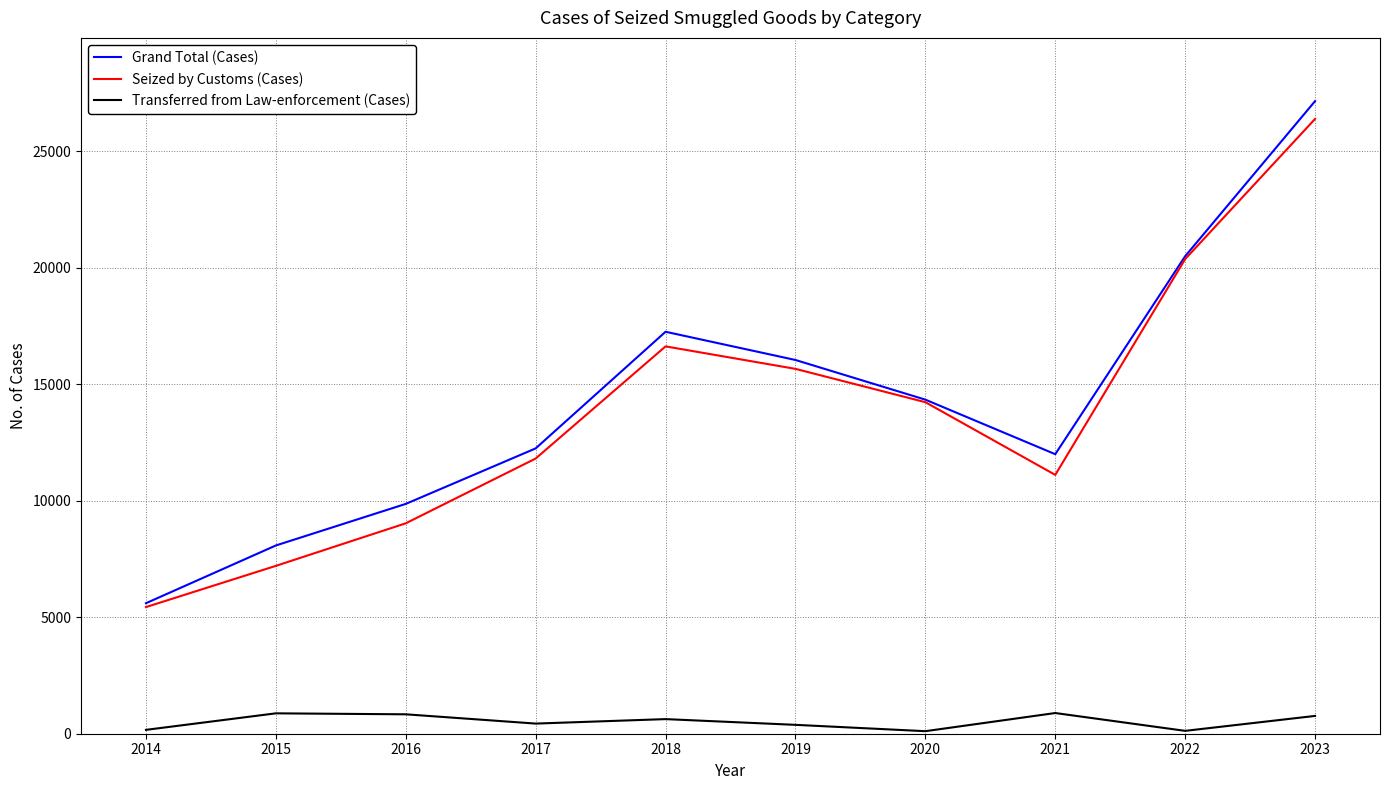

In Grand Total (Cases), how many points are higher than both neighbors (excluding endpoints)?

1